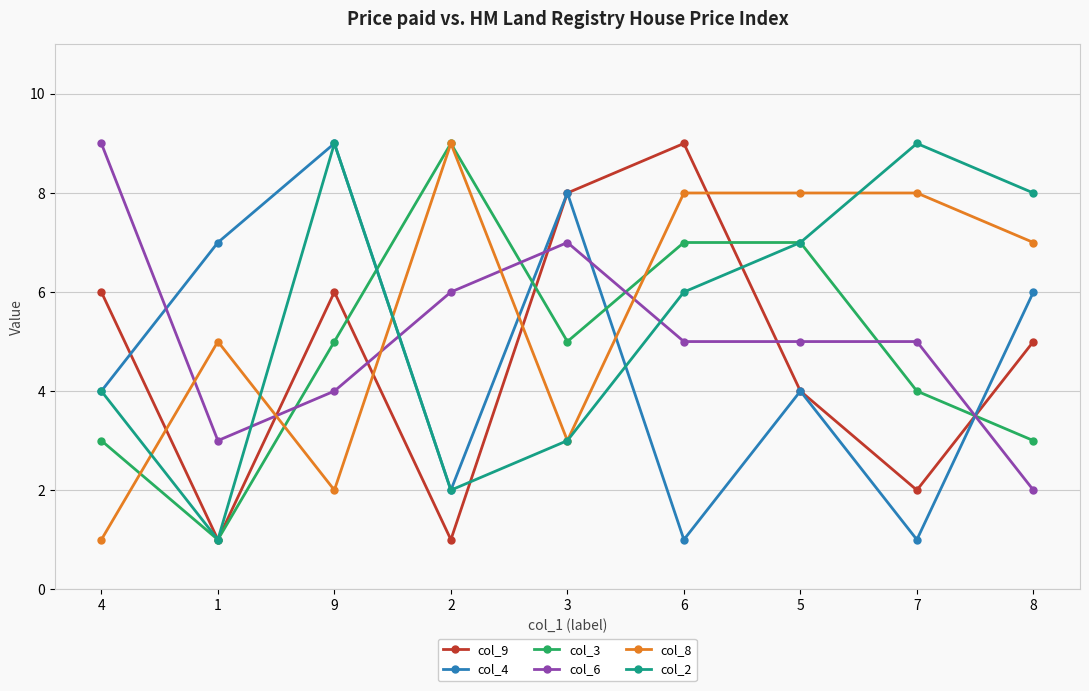

Which category has the lowest value in the col_8 series?

4